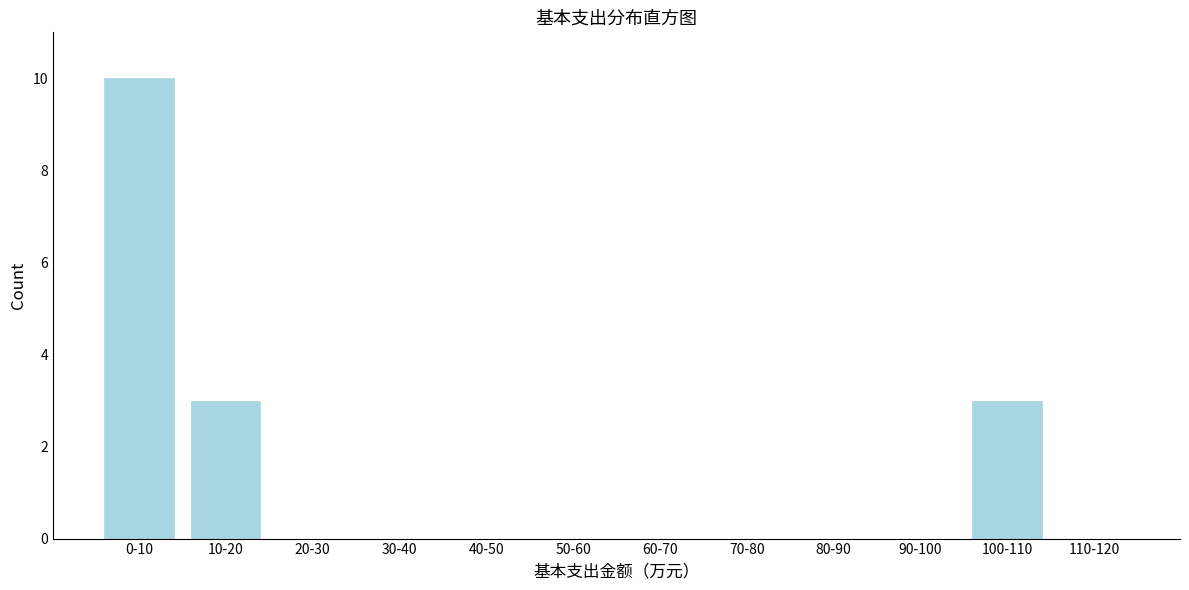

Reading right to left, extract all data points from this chart.

110-120=0	100-110=3	90-100=0	80-90=0	70-80=0	60-70=0	50-60=0	40-50=0	30-40=0	20-30=0	10-20=3	0-10=10